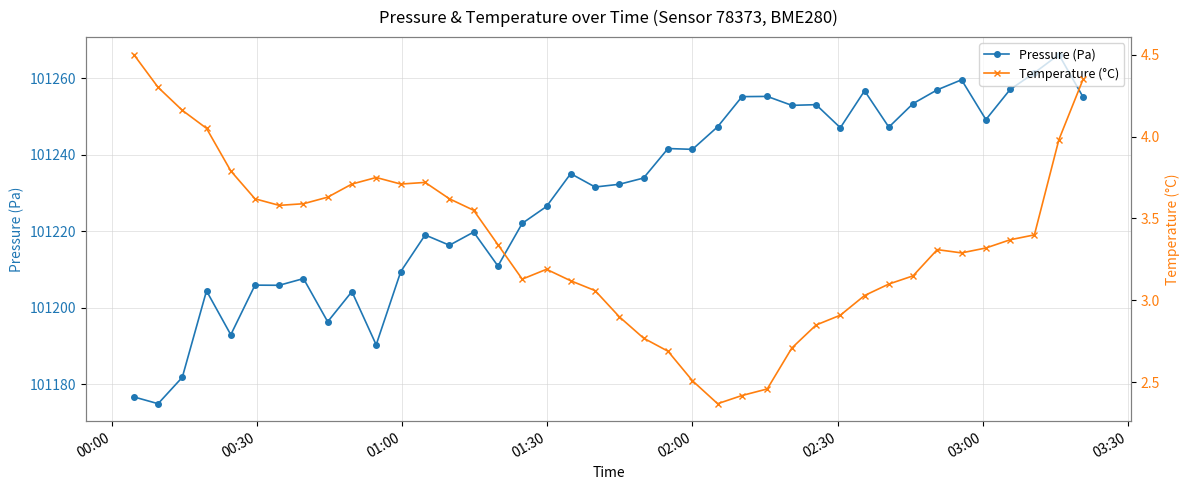

Is this an area chart (filled region under the line)?

No